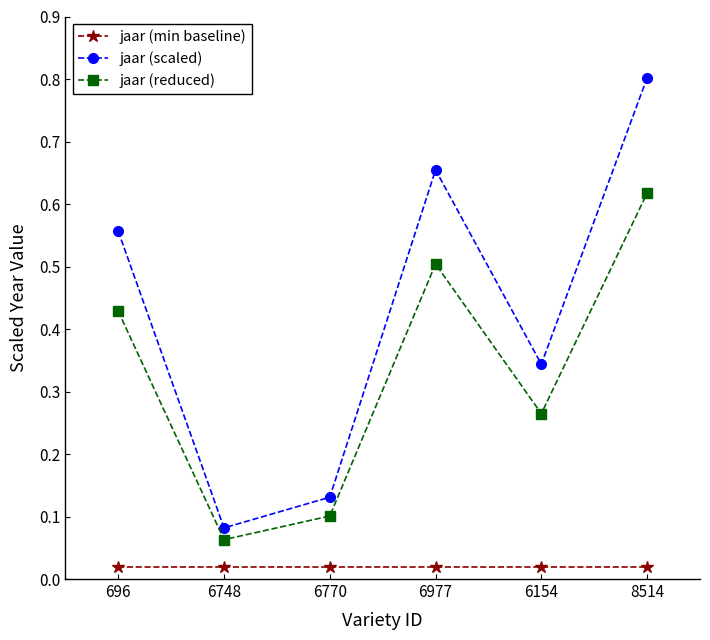

What position from the right is 6748?

5